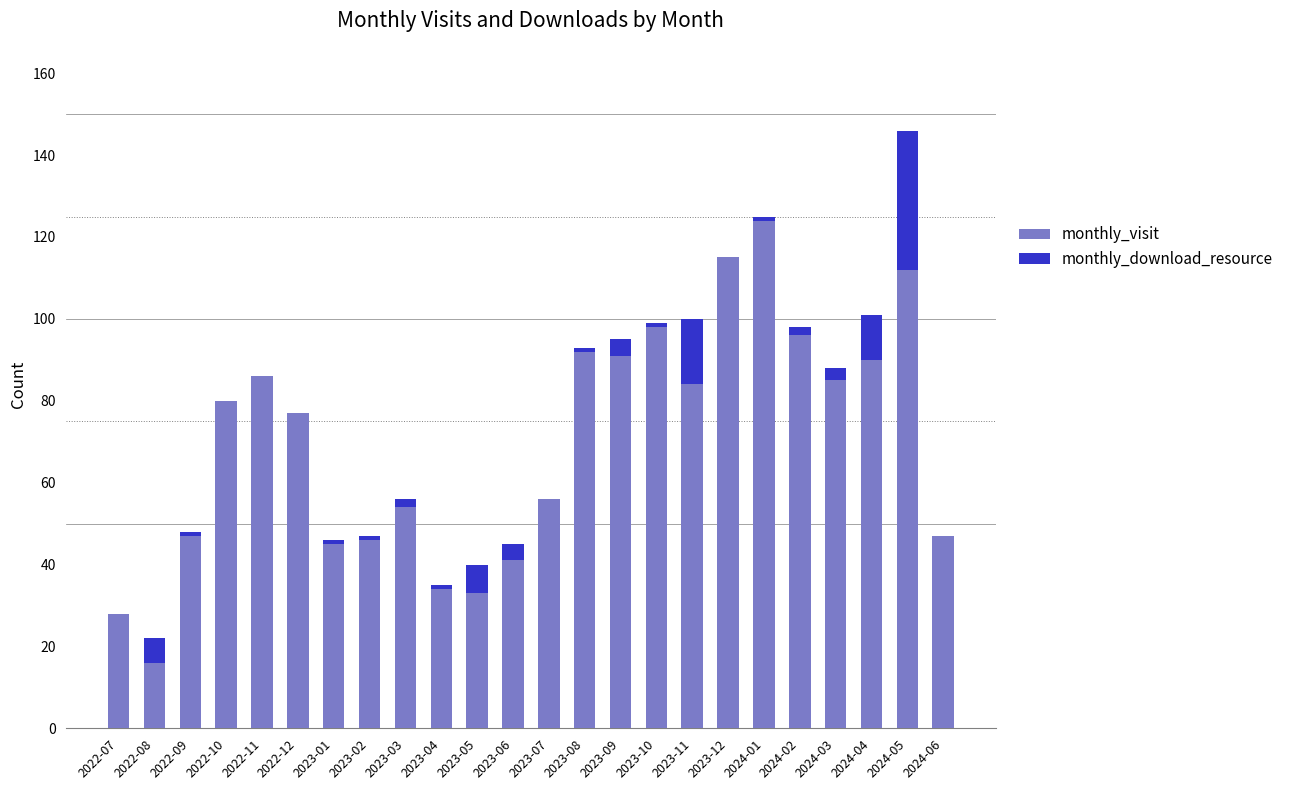

The monthly_visit series shows 98 at 2023-10. True or false?

True